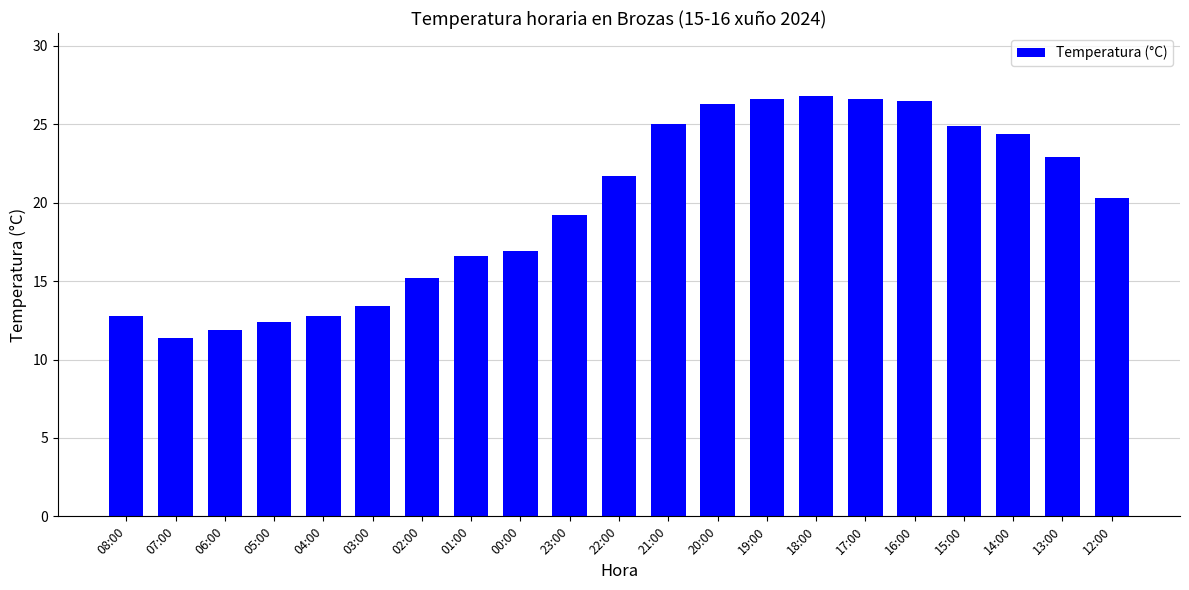

What is the change in value from 08:00 to 17:00?

+13.8